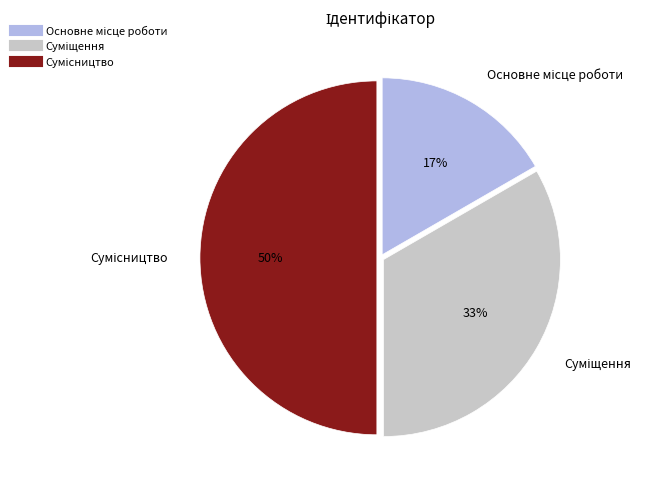

To the nearest percent, what is the difference between the largest and smallest slice percentages?

33%